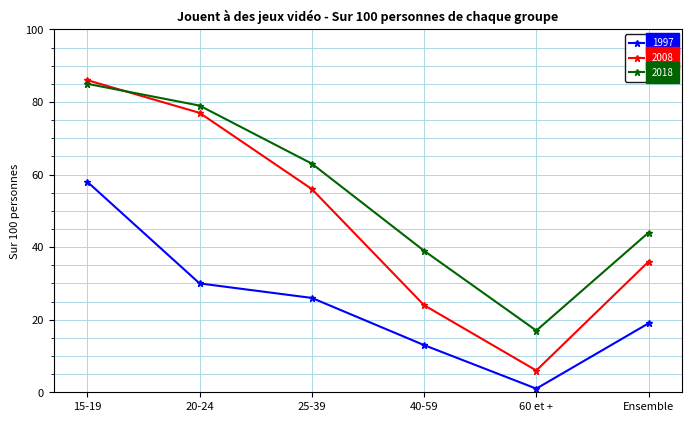

Which series changed the most between 15-19 and 20-24?

1997